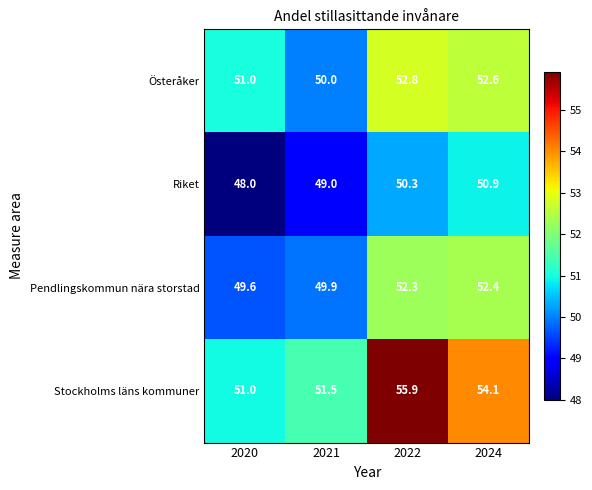

Between 2021 and 2022, which series saw the biggest shift?

Stockholms läns kommuner